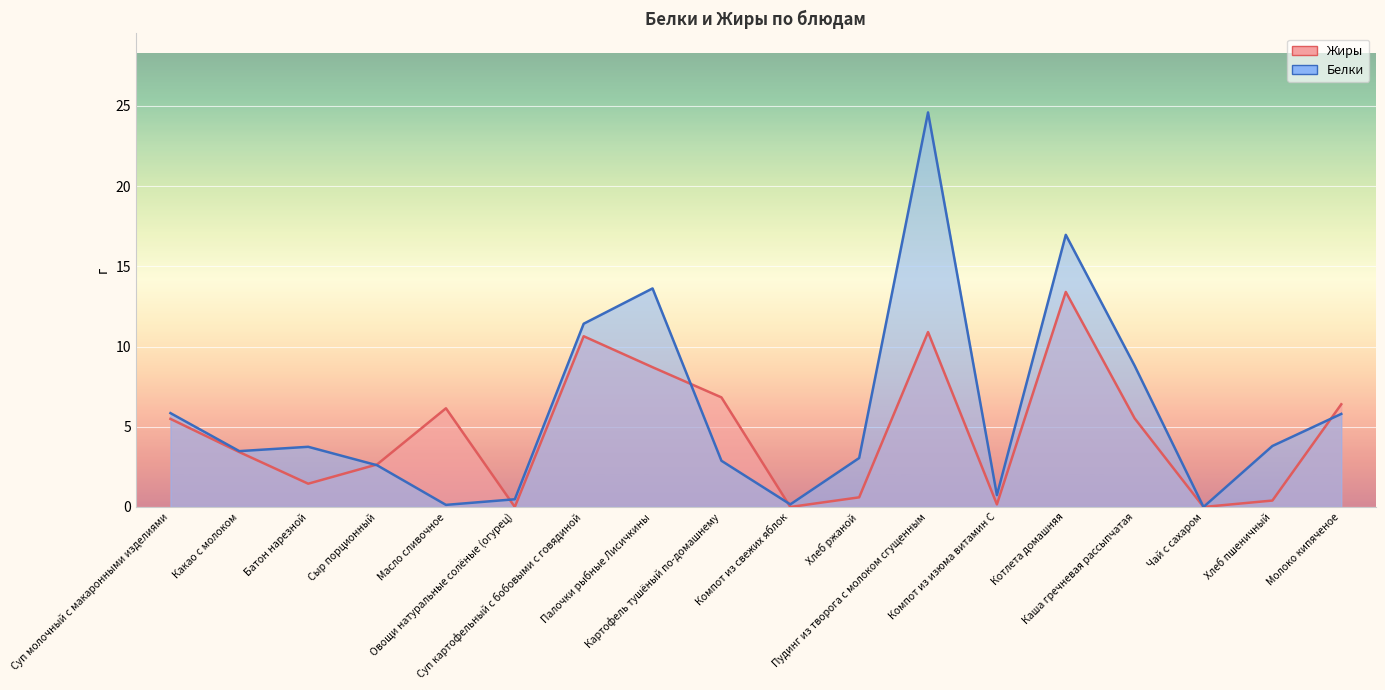

How many values in the Белки series exceed 3?

11